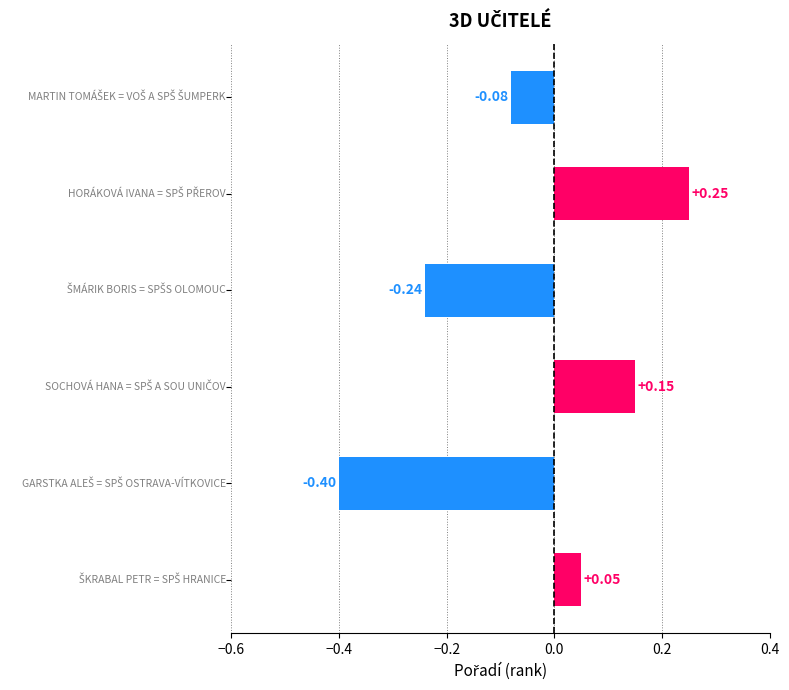

How many bars are there in total?

6